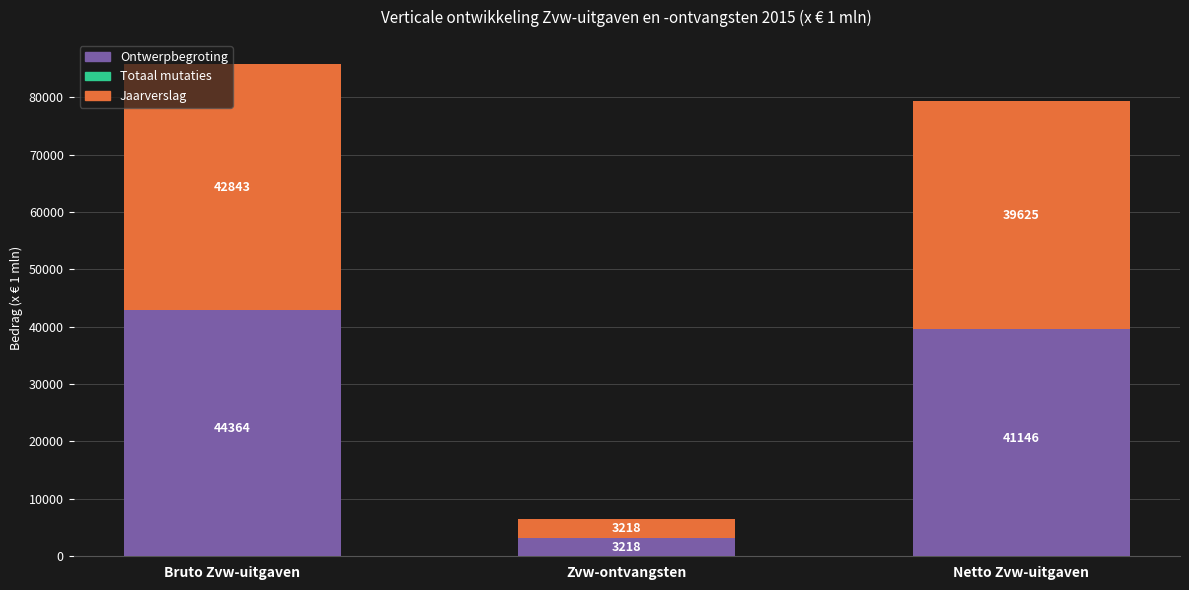

What is the difference between the maximum and minimum values in the Ontwerpbegroting series?

41146.3